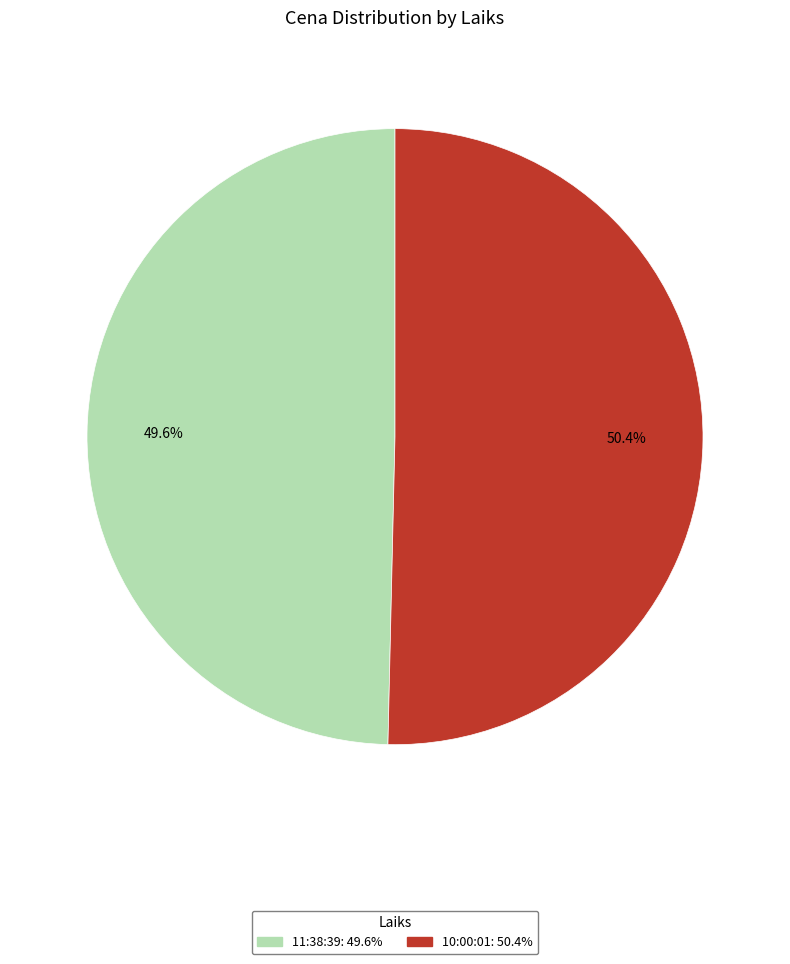

Approximately how many times larger is the value at 10:00:01 compared to 11:38:39?

1.0